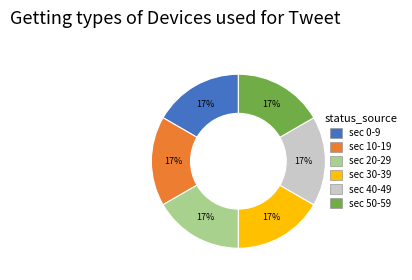

Is there any slice that represents more than half of the pie?

No